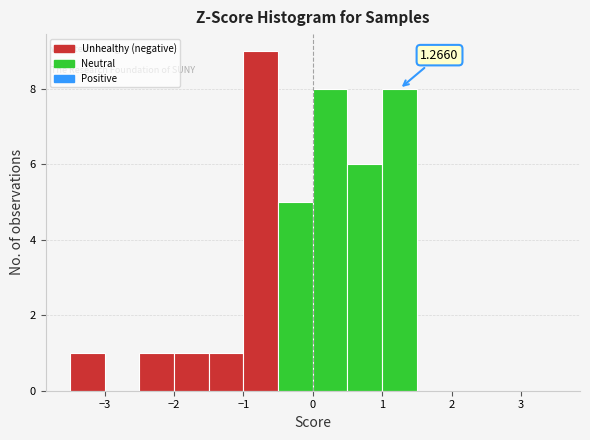

Which range on the x-axis has the tallest bar?

-1.0 to -0.5